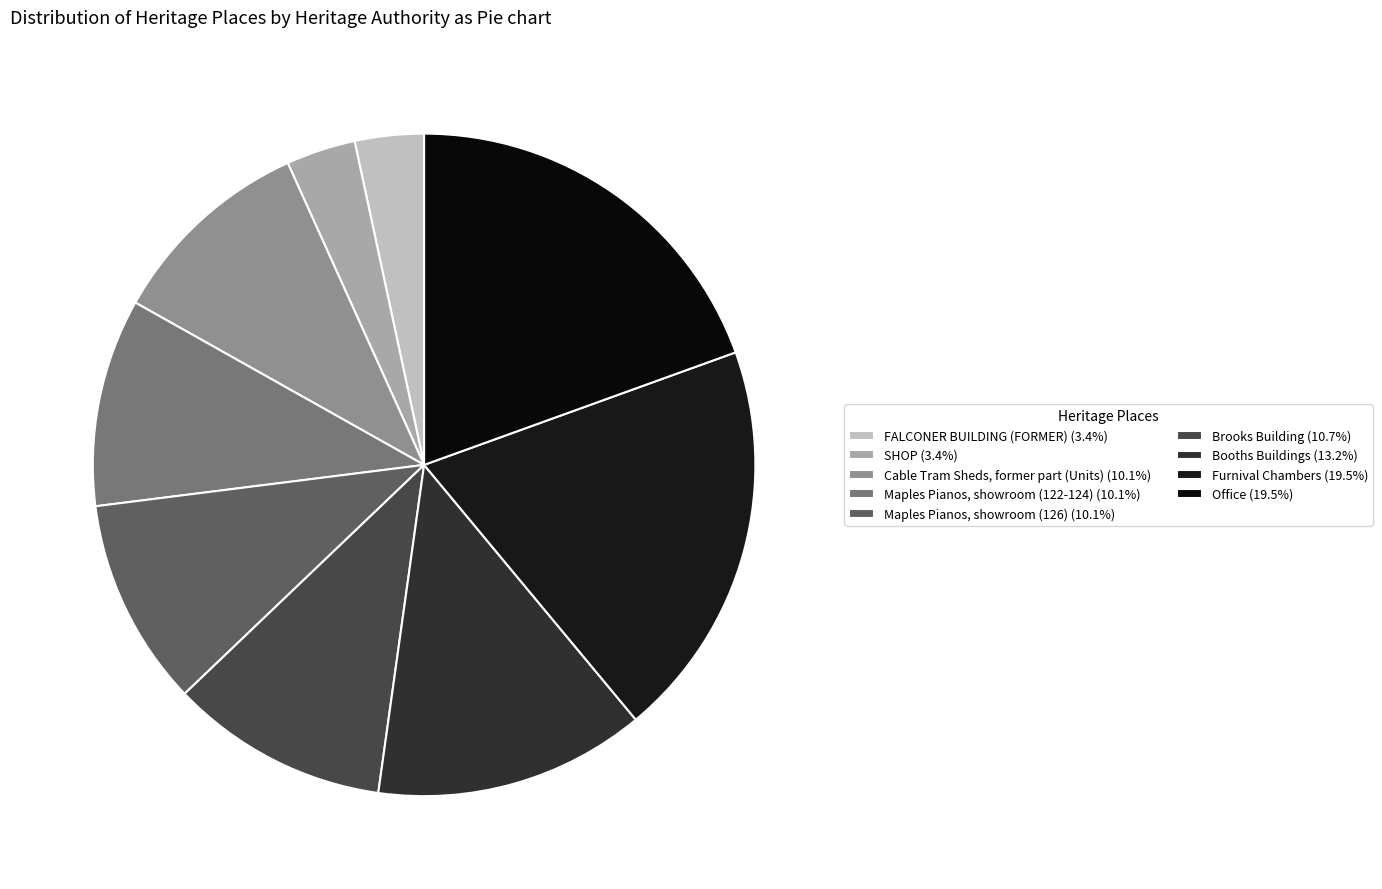

The Maples Pianos, showroom (122-124) slice represents 1% of the pie. True or false?

False